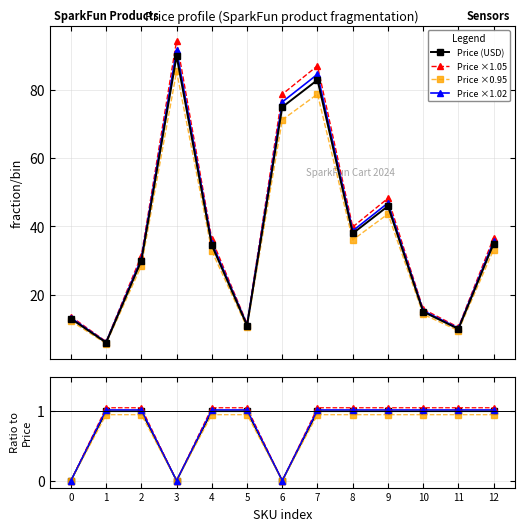

How many interior local valleys does the Price ×1.05 series have?

4